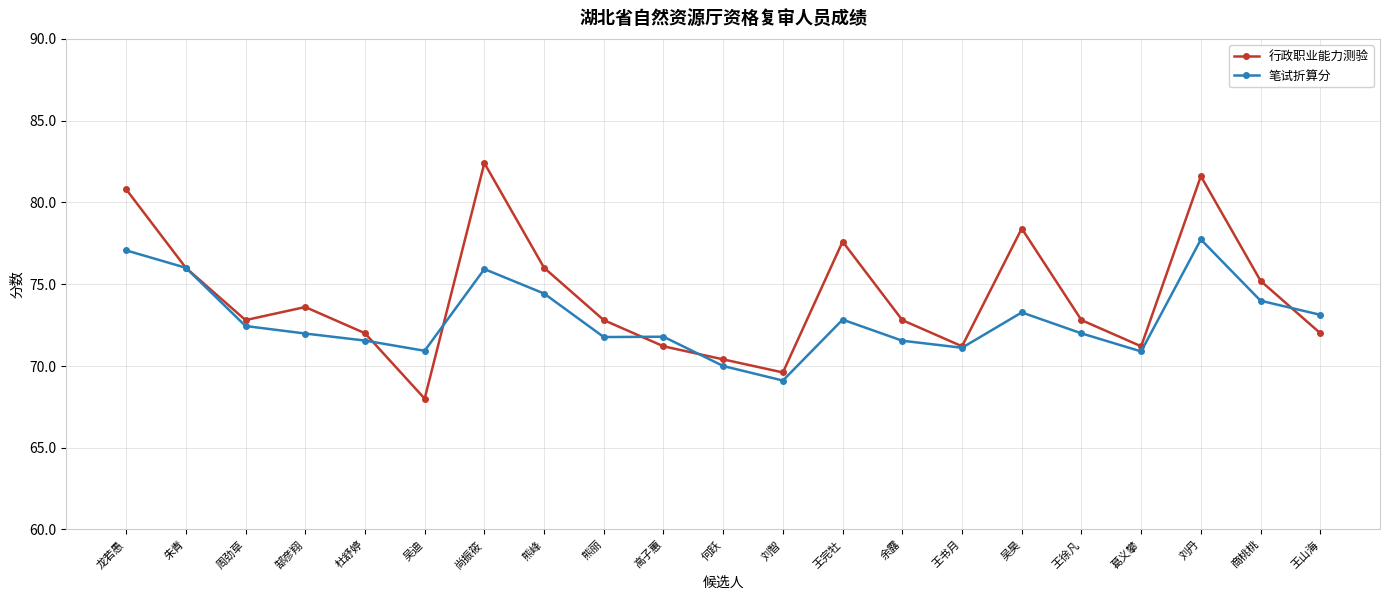

At how many categories does at least one series exceed 70?

20